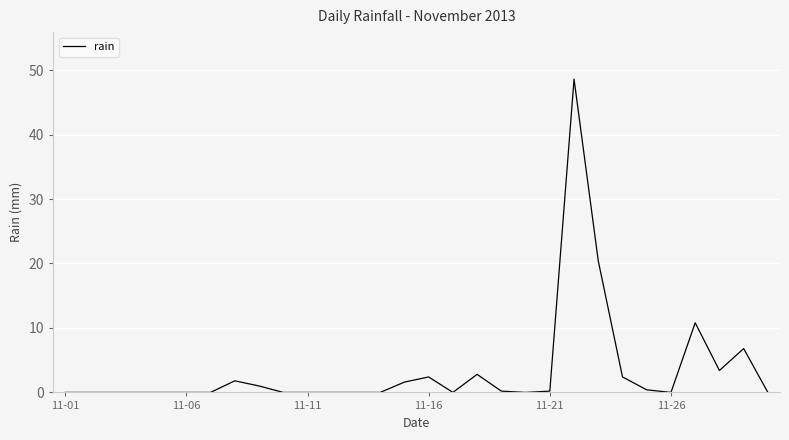

What is the greatest value displayed?

48.6